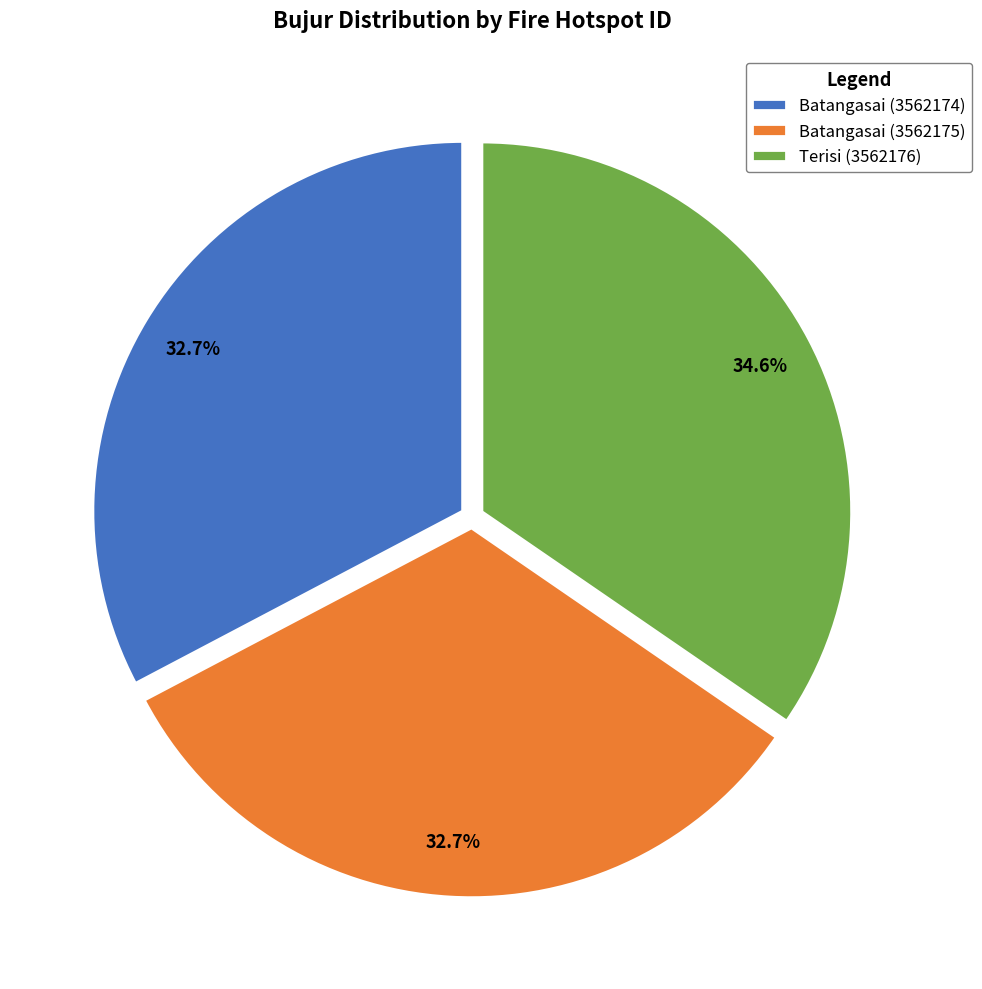

To the nearest percent, what is the combined percentage of Batangasai (3562175) and Batangasai (3562174)?

65%